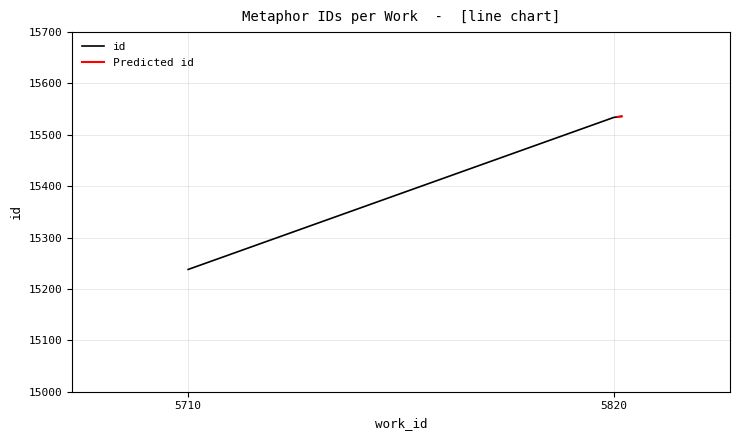

The value at 5710 is 15238. True or false?

True